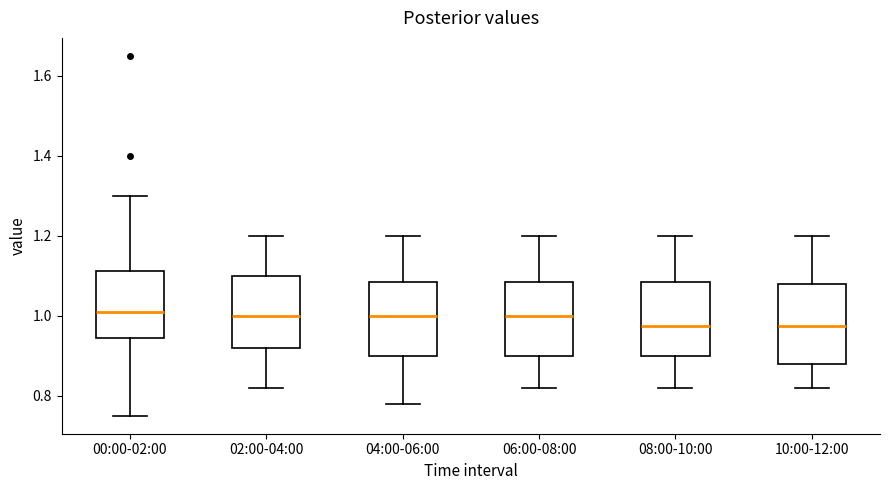

Reading left to right, transcribe this box plot: for each box, give where its median line is, the range the box spans, and where its two whiskers end, as read against the y-axis. The values are not printed on the chart, so give them approximately, as read against the axis.

00:00-02:00: median 1.02, box 0.94 to 1.12, whiskers 0.76 to 1.30
02:00-04:00: median 1.00, box 0.92 to 1.10, whiskers 0.82 to 1.20
04:00-06:00: median 1.00, box 0.90 to 1.08, whiskers 0.78 to 1.20
06:00-08:00: median 1.00, box 0.90 to 1.08, whiskers 0.82 to 1.20
08:00-10:00: median 0.98, box 0.90 to 1.08, whiskers 0.82 to 1.20
10:00-12:00: median 0.98, box 0.88 to 1.08, whiskers 0.82 to 1.20